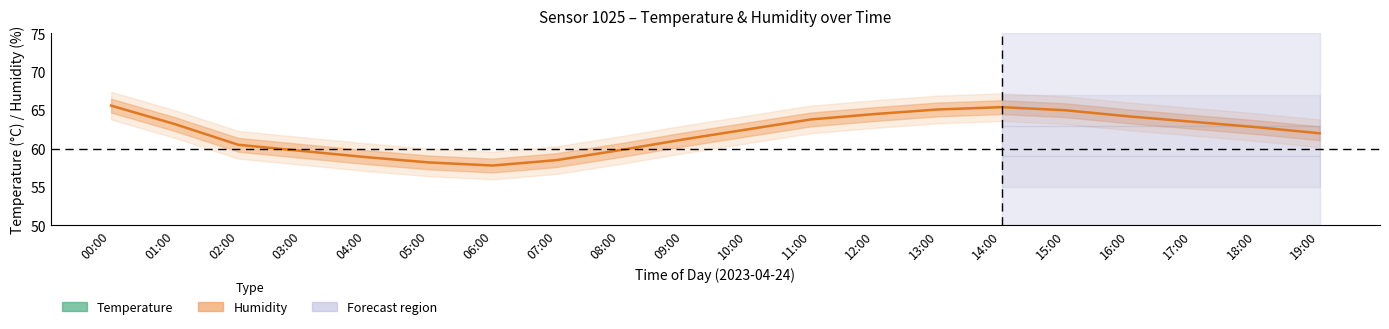

Reading left to right, what are all the values shown in this chart?

Temperature (°C): 00:00=12.3	01:00=12.1	02:00=11.9	03:00=11.5	04:00=11.3	05:00=11.1	06:00=11.0	07:00=11.2	08:00=11.8	09:00=12.5	10:00=13.2	11:00=14.1	12:00=14.8	13:00=15.2	14:00=15.5	15:00=15.3	16:00=14.9	17:00=14.2	18:00=13.6	19:00=13.0
Humidity (%): 00:00=65.6	01:00=63.2	02:00=60.5	03:00=59.7	04:00=58.9	05:00=58.2	06:00=57.8	07:00=58.5	08:00=59.8	09:00=61.2	10:00=62.5	11:00=63.8	12:00=64.5	13:00=65.1	14:00=65.4	15:00=65.0	16:00=64.2	17:00=63.5	18:00=62.8	19:00=62.0